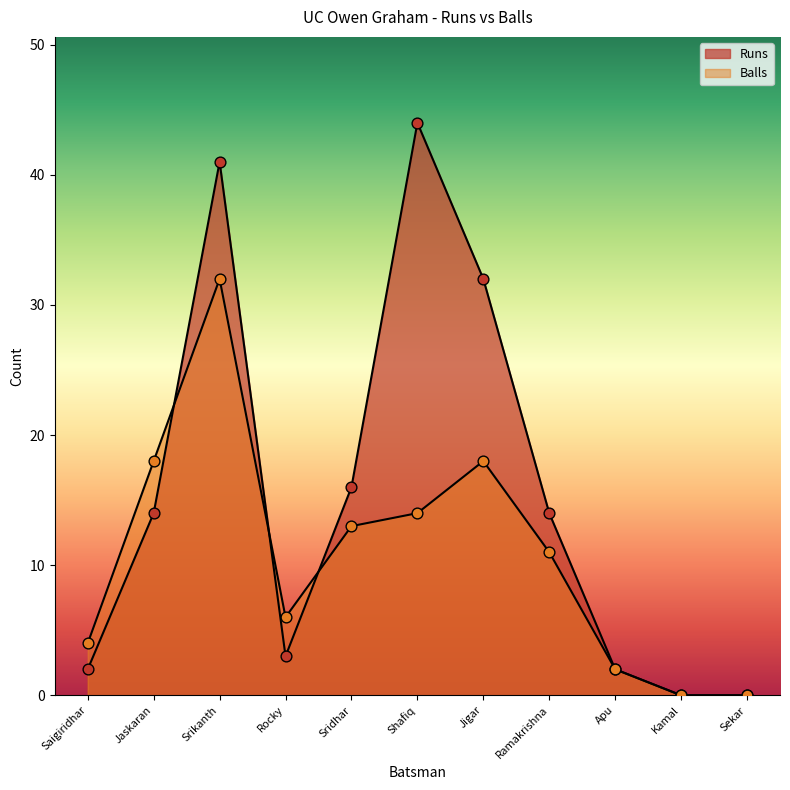

Which series has the widest spread of Y values?

Runs